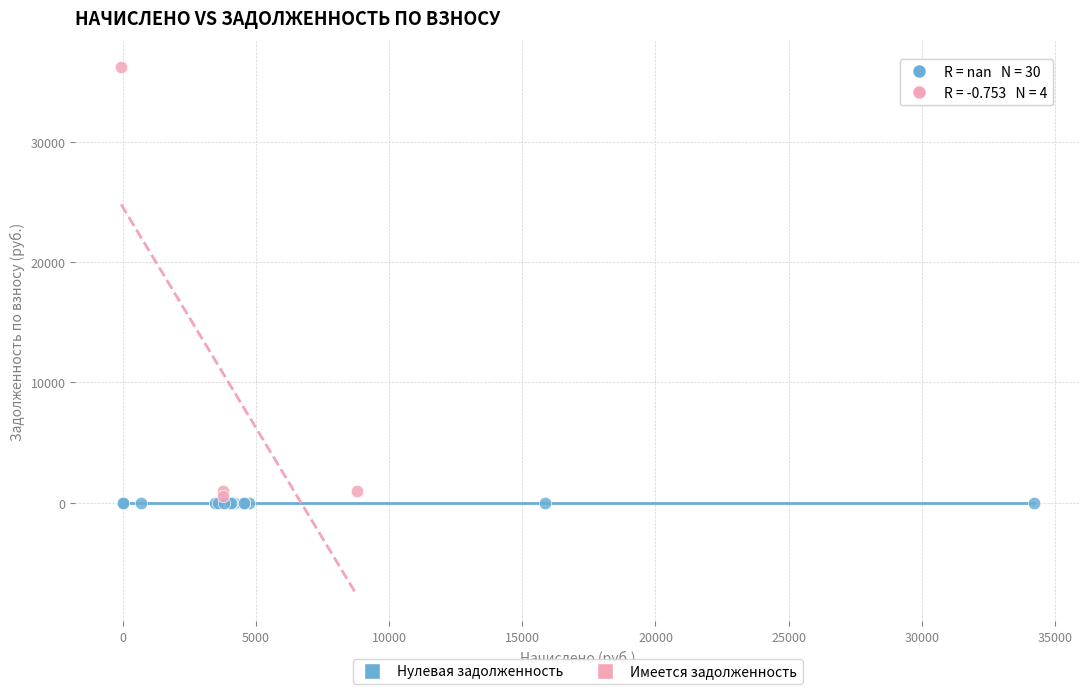

Which series reaches the maximum Y coordinate?

Имеется задолженность